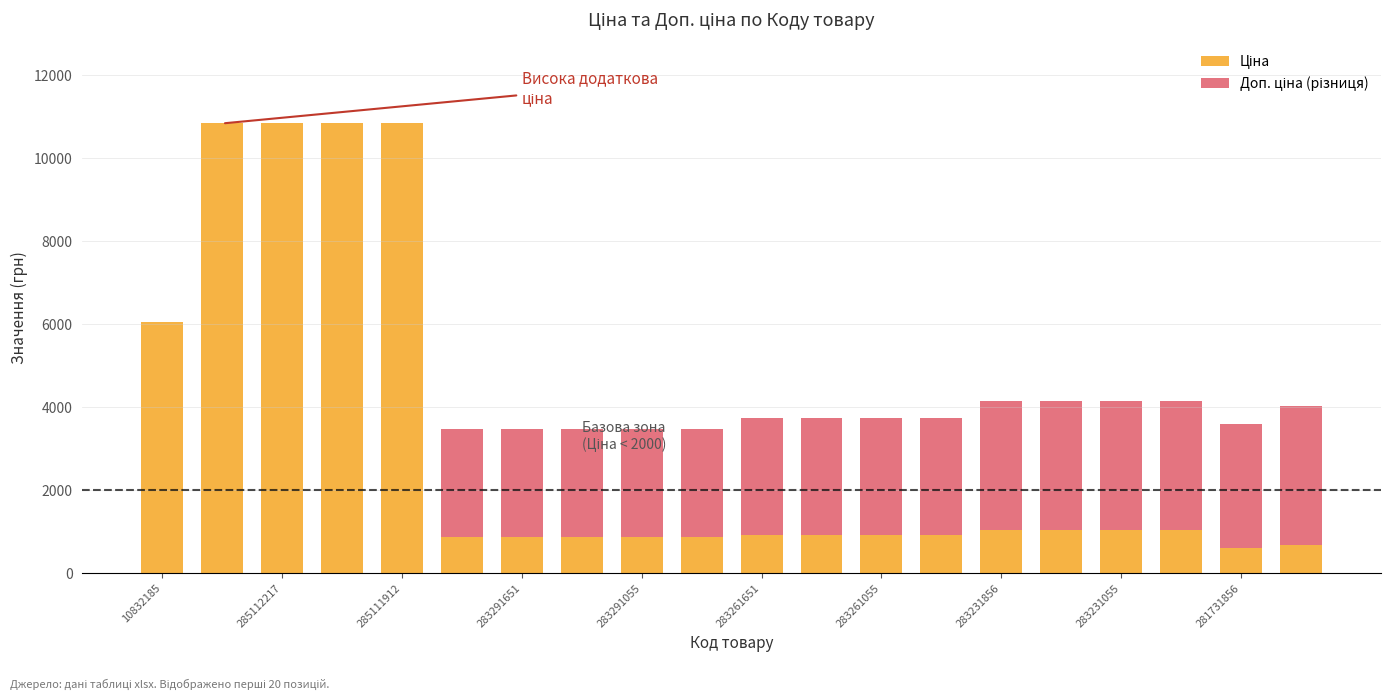

How many series are shown in this chart?

2